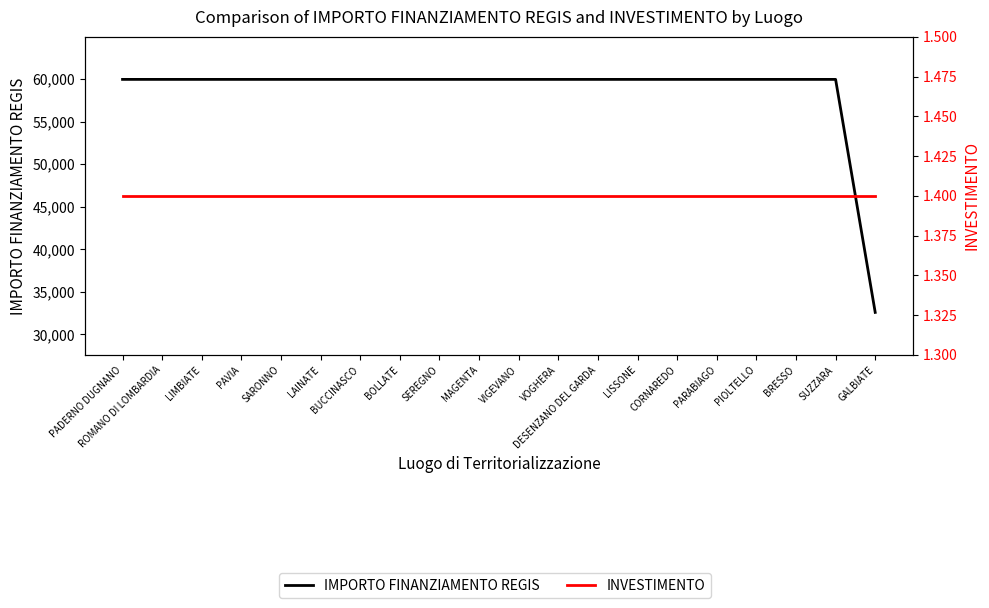

Is it true that IMPORTO FINANZIAMENTO REGIS equals 59966.0 at SEREGNO?

True